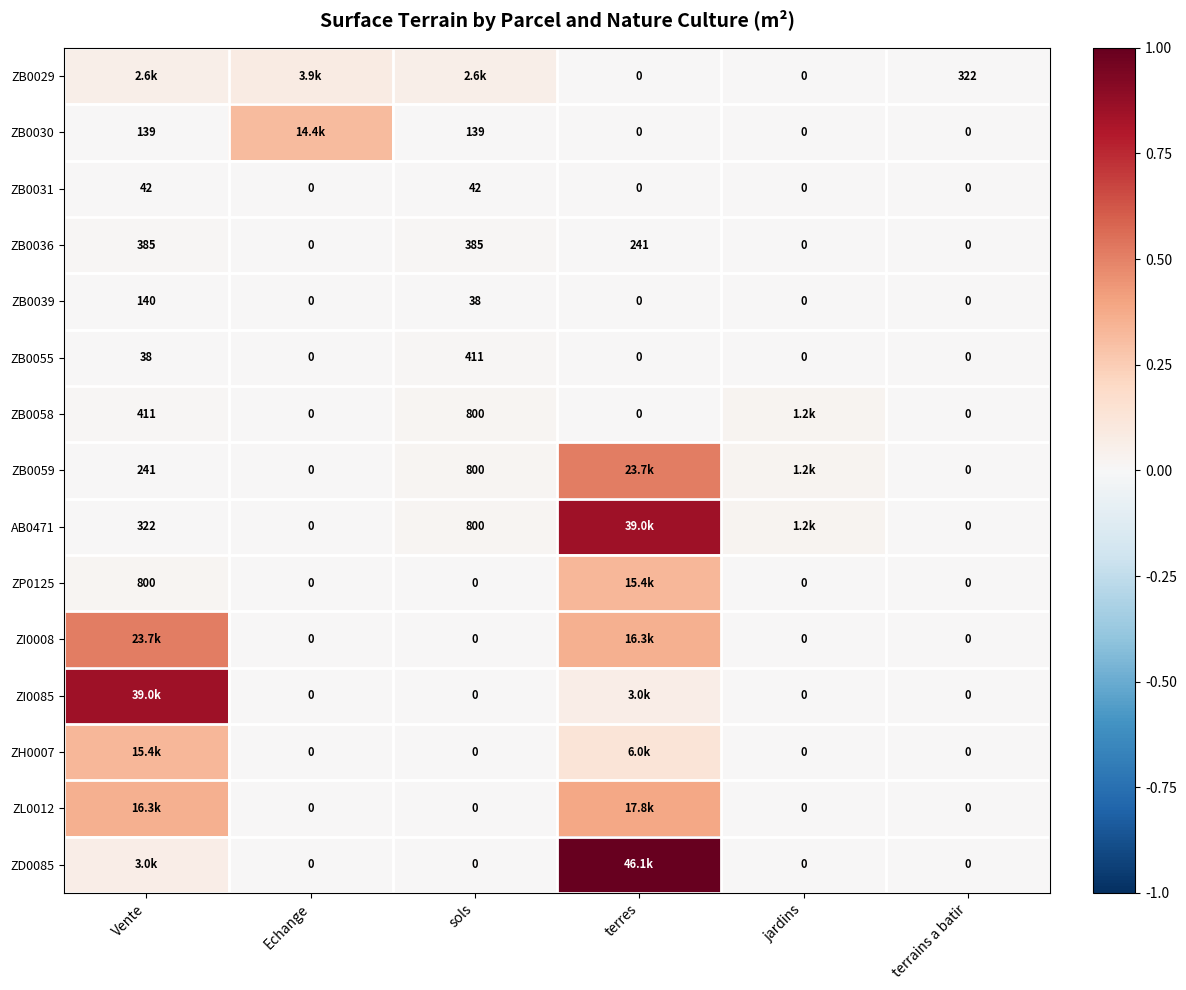

At which category is the sum across all series the highest?

terres